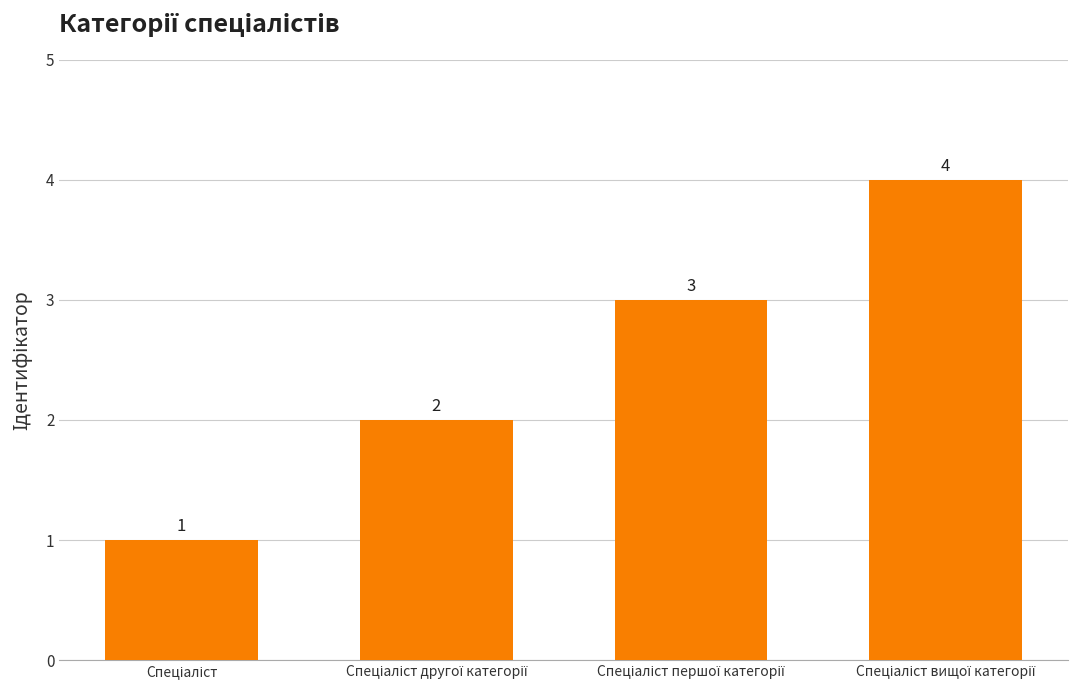

How many values are between 2 and 4?

3